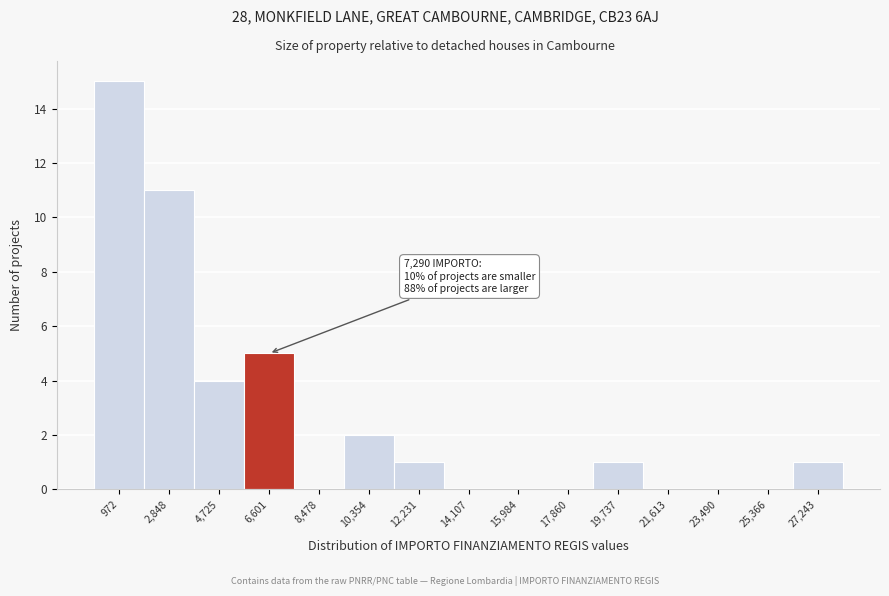

Reading left to right, transcribe all the data shown in this chart.

972=15	2,848=11	4,725=4	6,601=5	8,478=0	10,354=2	12,231=1	14,107=0	15,984=0	17,860=0	19,737=1	21,613=0	23,490=0	25,366=0	27,243=1